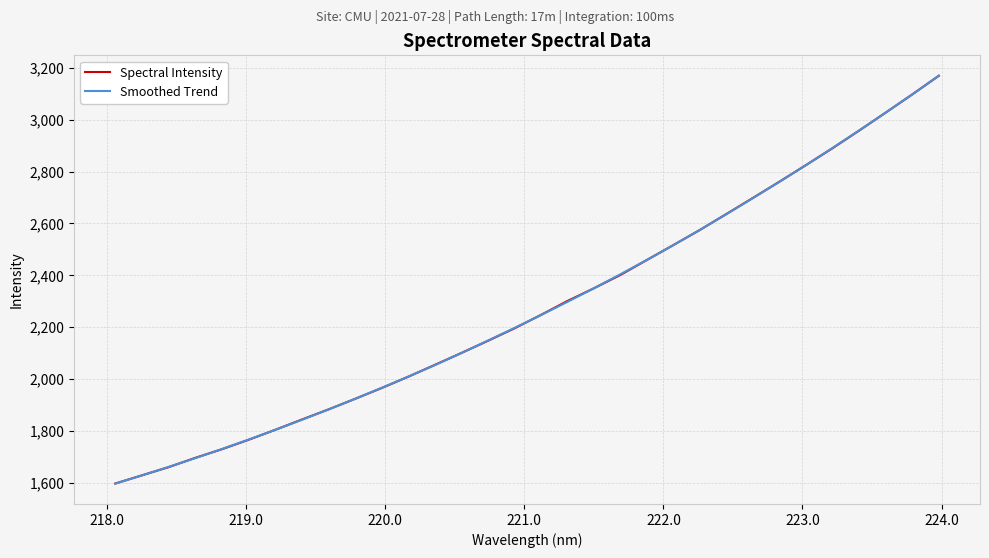

What is the lowest value of the Spectral Intensity series?

1597.3